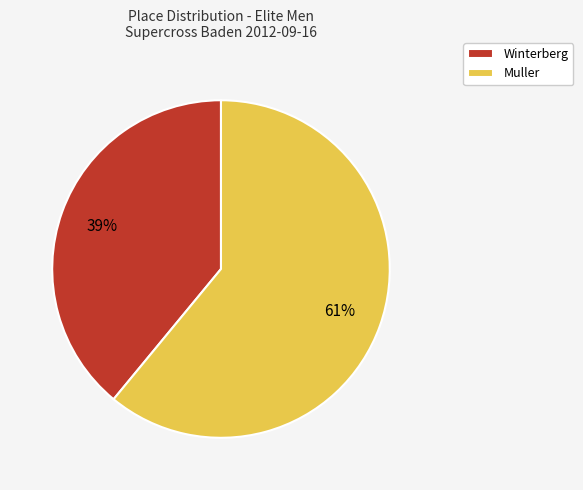

How many slices are in this pie chart?

2